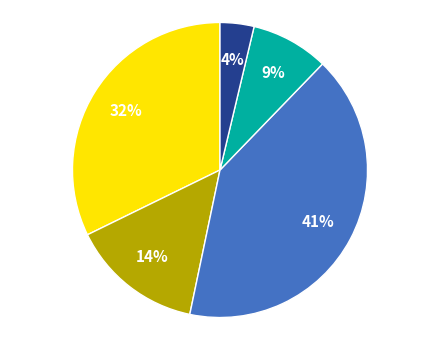

To the nearest percent, what is the difference between the largest and smallest slice percentages?

37%